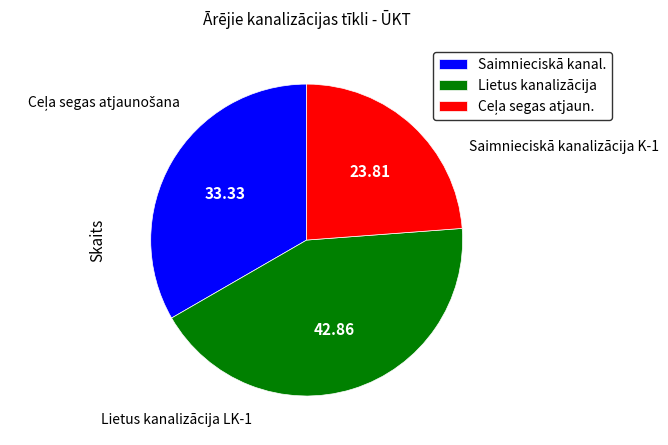

How many segments does this pie chart have?

3